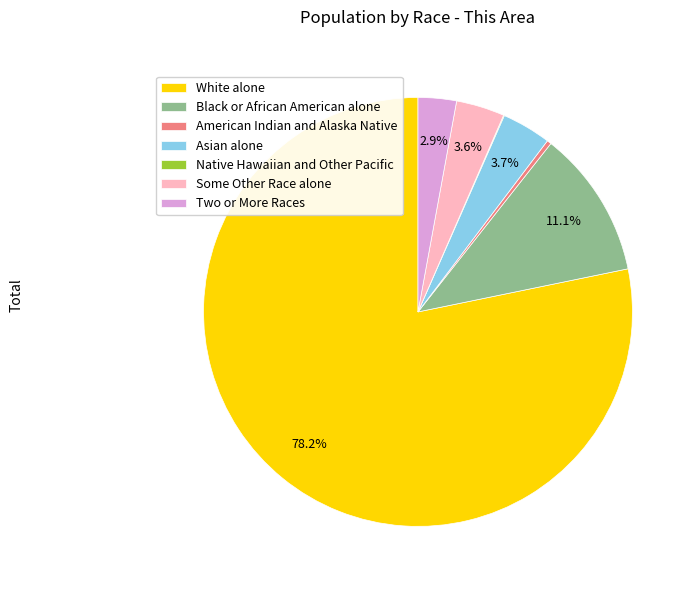

The Some Other Race alone slice represents 10% of the pie. True or false?

False